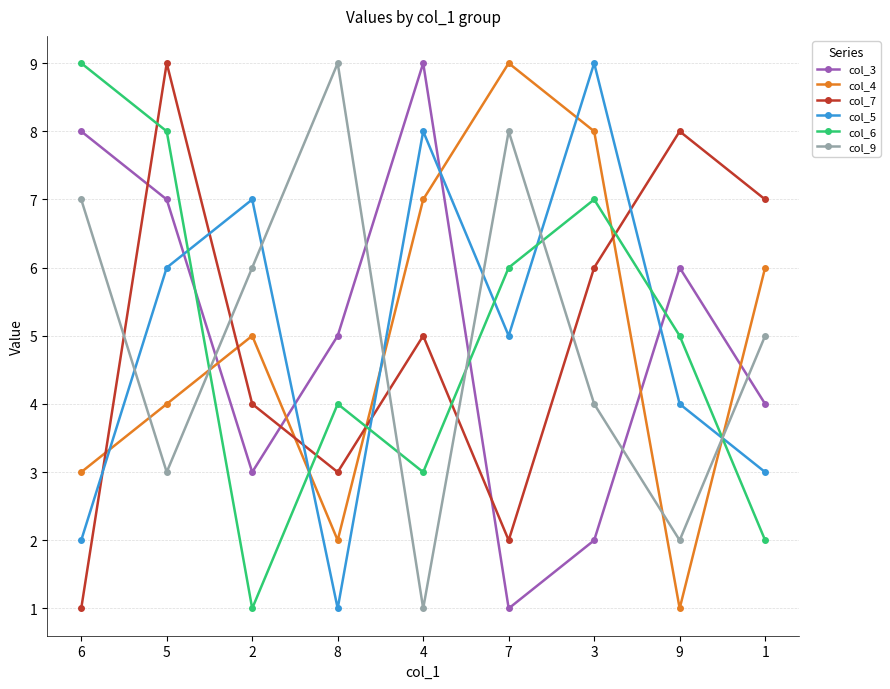

Is the value of col_6 at 9 greater than the value of col_3 at 9?

No